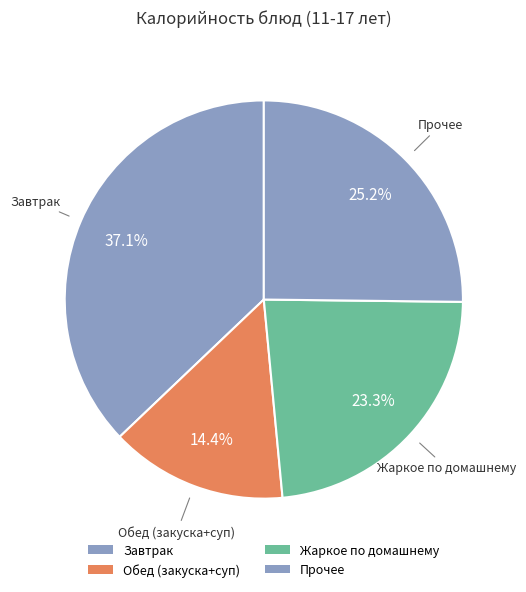

How many slices are in this pie chart?

4